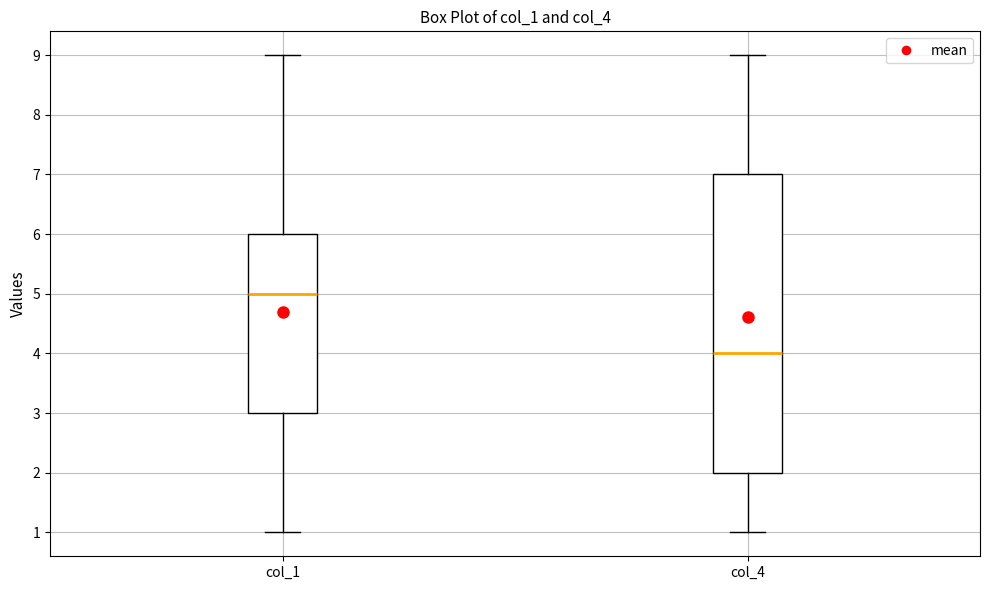

Reading left to right, transcribe this box plot: for each box, give where its median line is, the range the box spans, and where its two whiskers end, as read against the y-axis. The values are not printed on the chart, so give them approximately, as read against the axis.

col_1: median 5, box 3 to 6, whiskers 1 to 9
col_4: median 4, box 2 to 7, whiskers 1 to 9